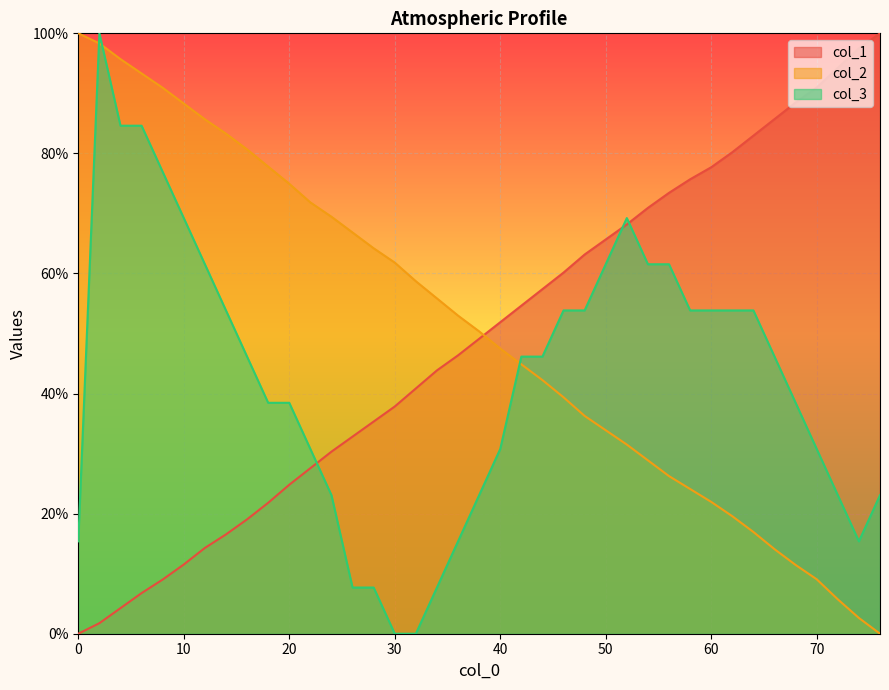

What is the difference between the col_2 values at 64.0 and 26.0?

49.9